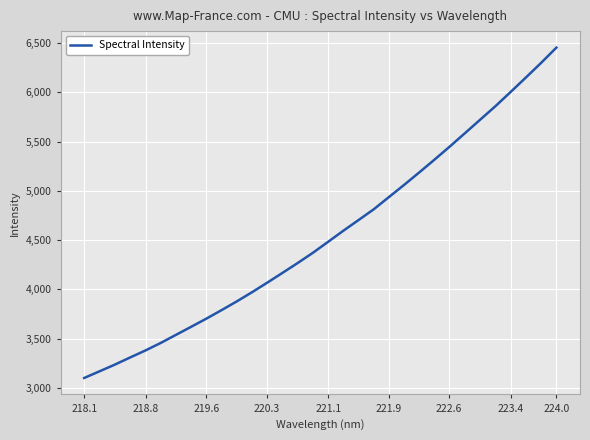

What is the maximum value shown in the chart?

6453.4